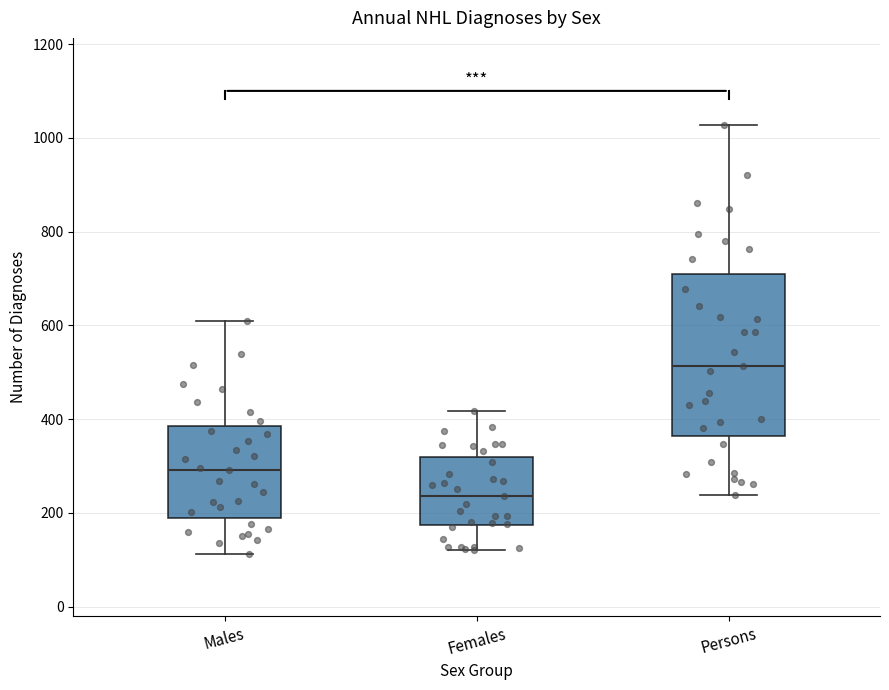

Which box has the highest median line?

Persons